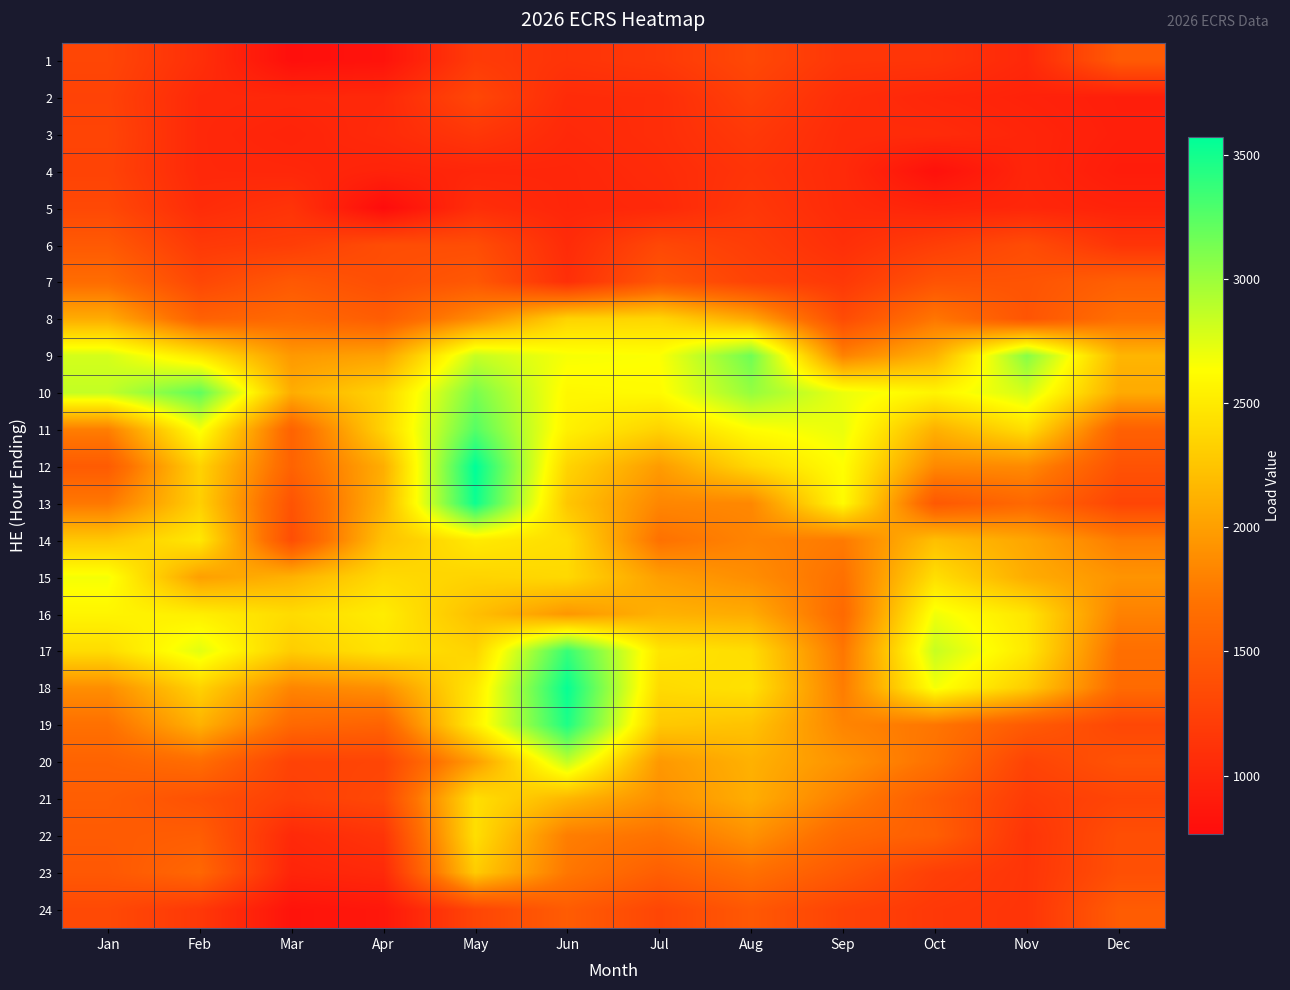

What is the minimum value shown in the chart?

766